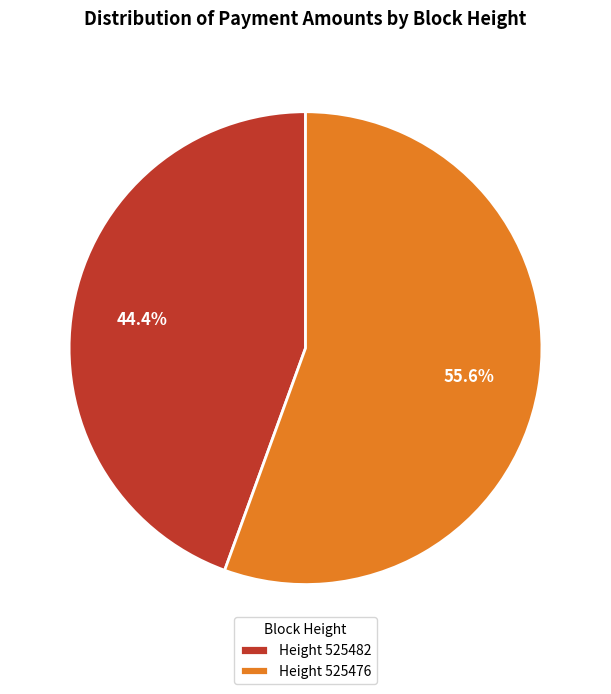

What percentage is NOT represented by Height 525482?

55.6%